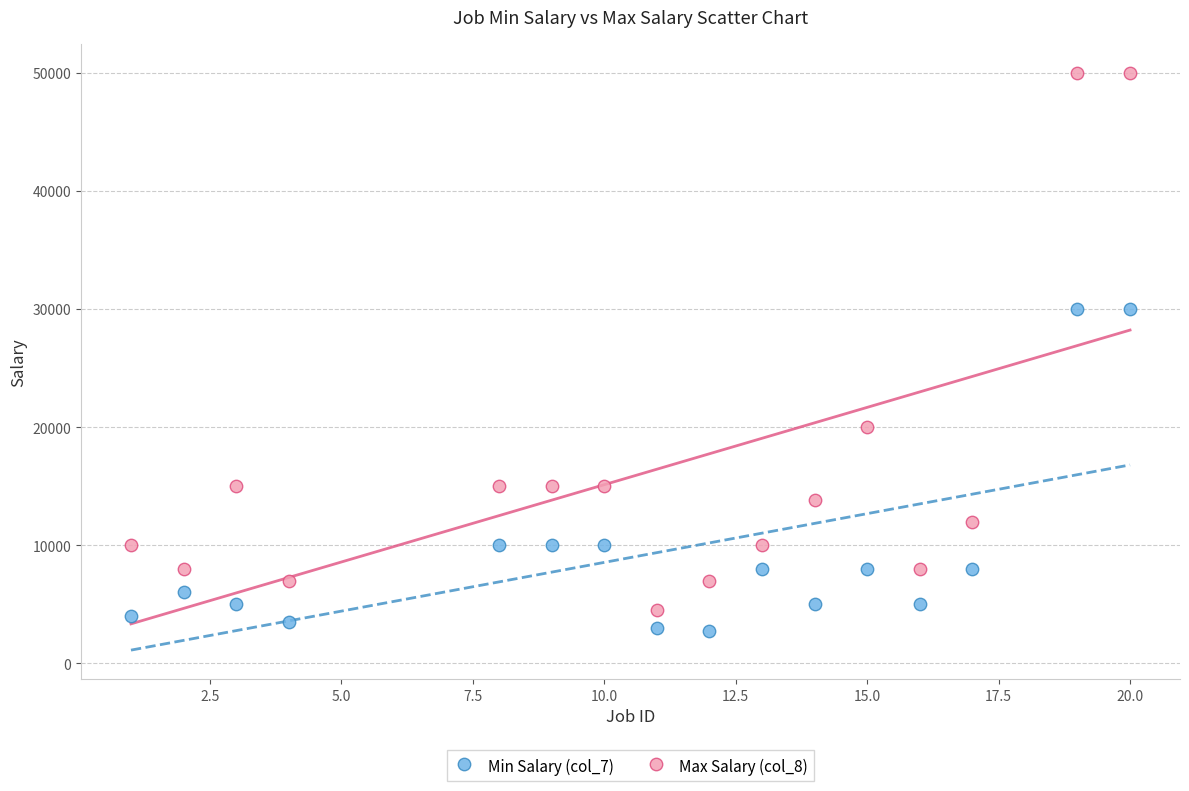

What is the X range (max minus min) for the scatter plot?

19